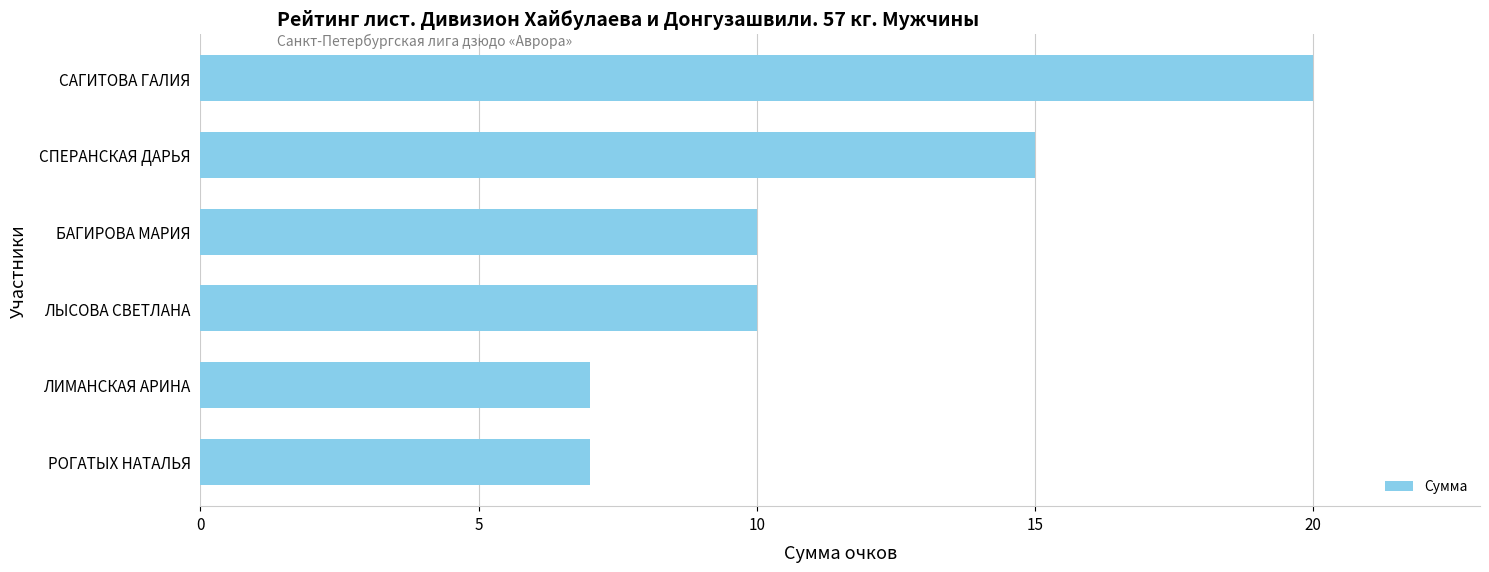

Read the value at ЛЫСОВА СВЕТЛАНА.

10